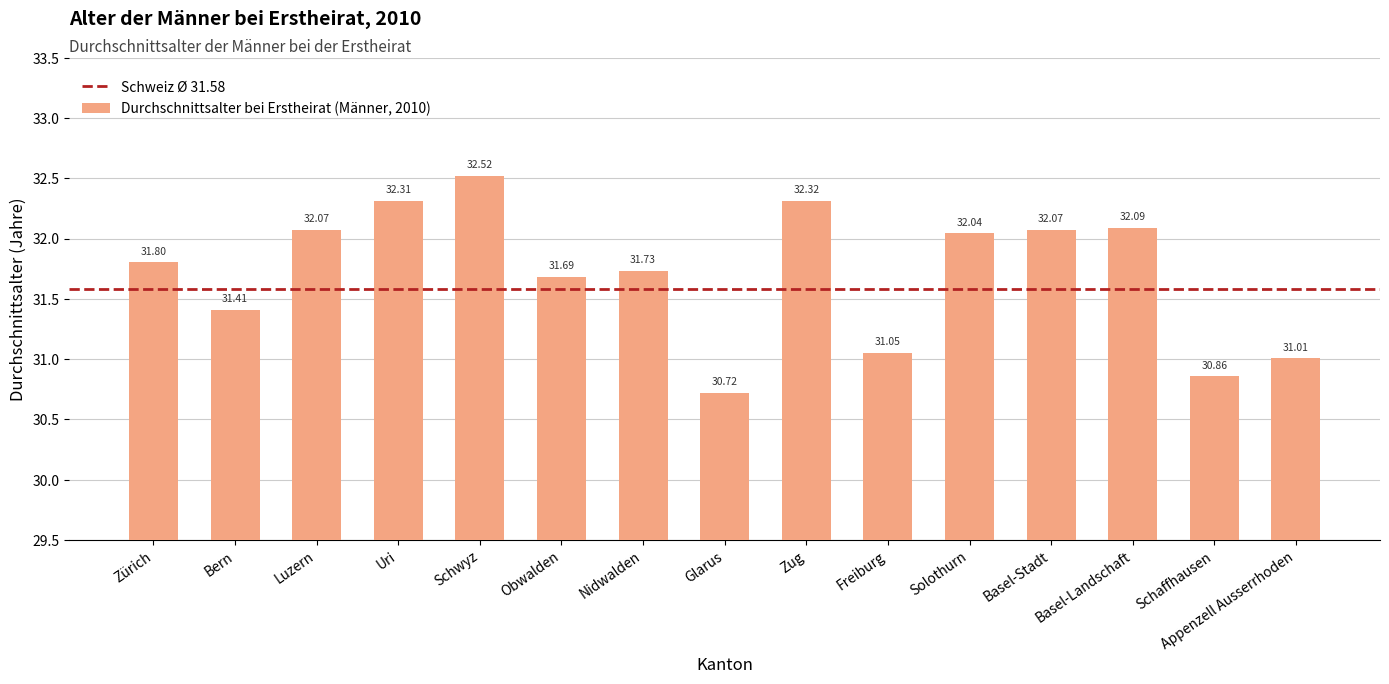

What is the difference between the maximum and second lowest values?

1.7